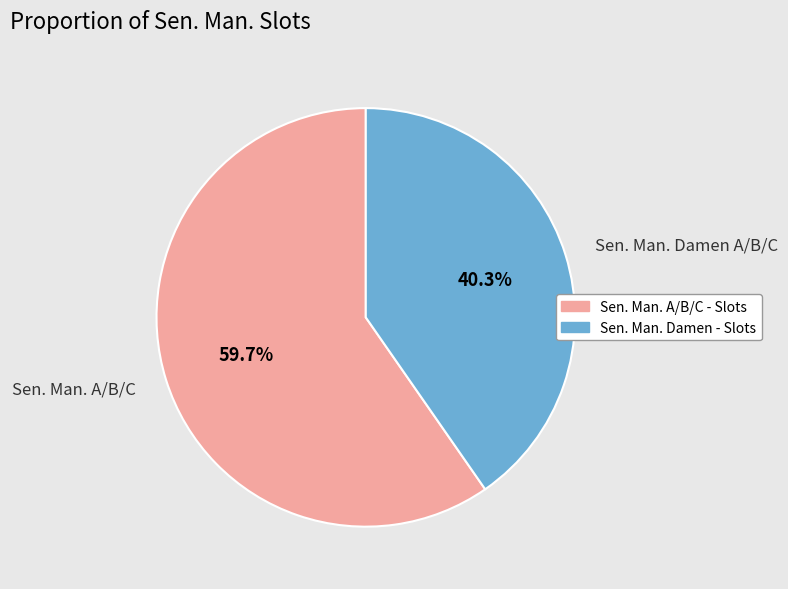

Rank the categories by value from lowest to highest.

Sen. Man. Damen A/B/C, Sen. Man. A/B/C